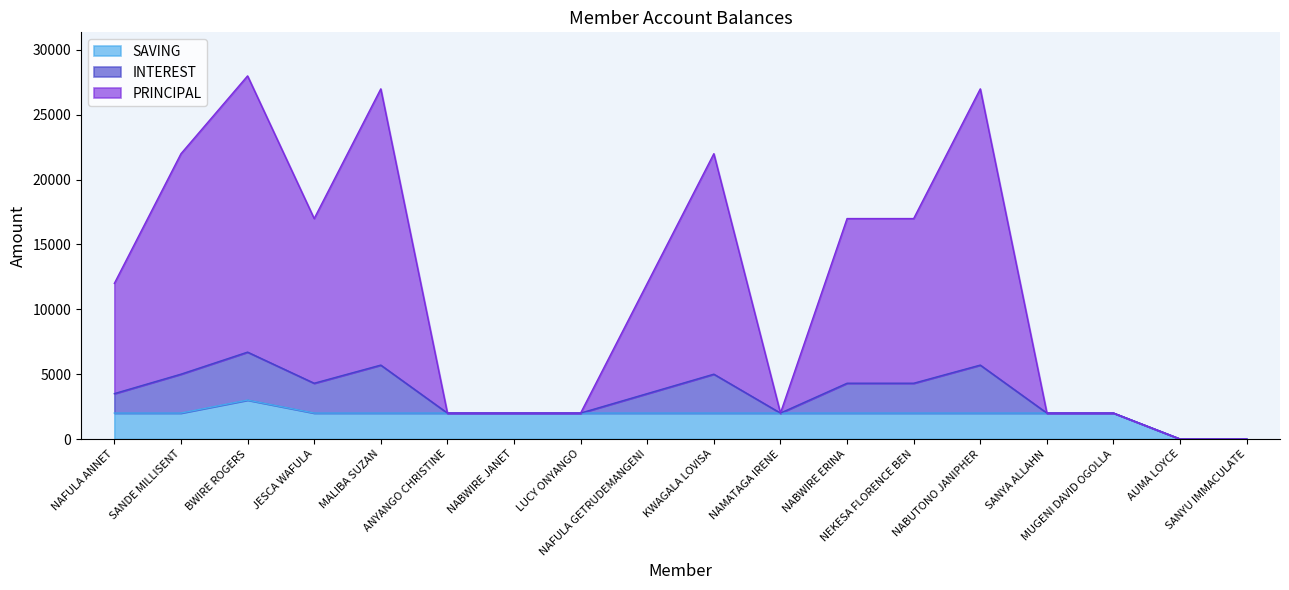

How many data points in SAVING are above 2000?

1